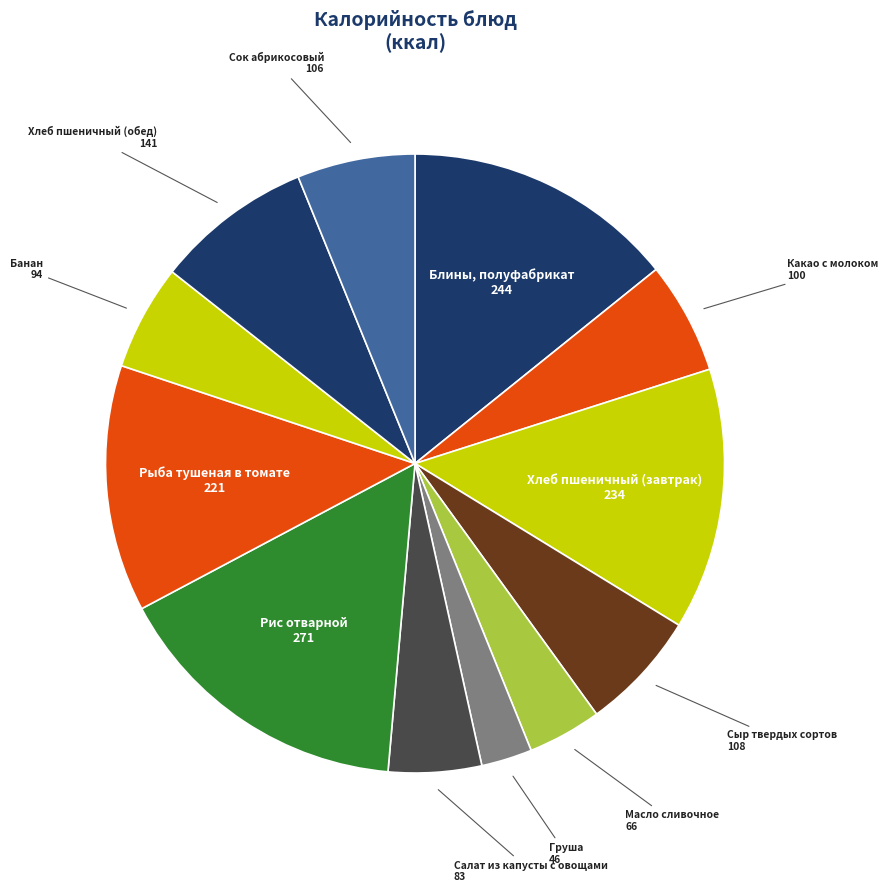

Which slice is the largest?

Рис отварной